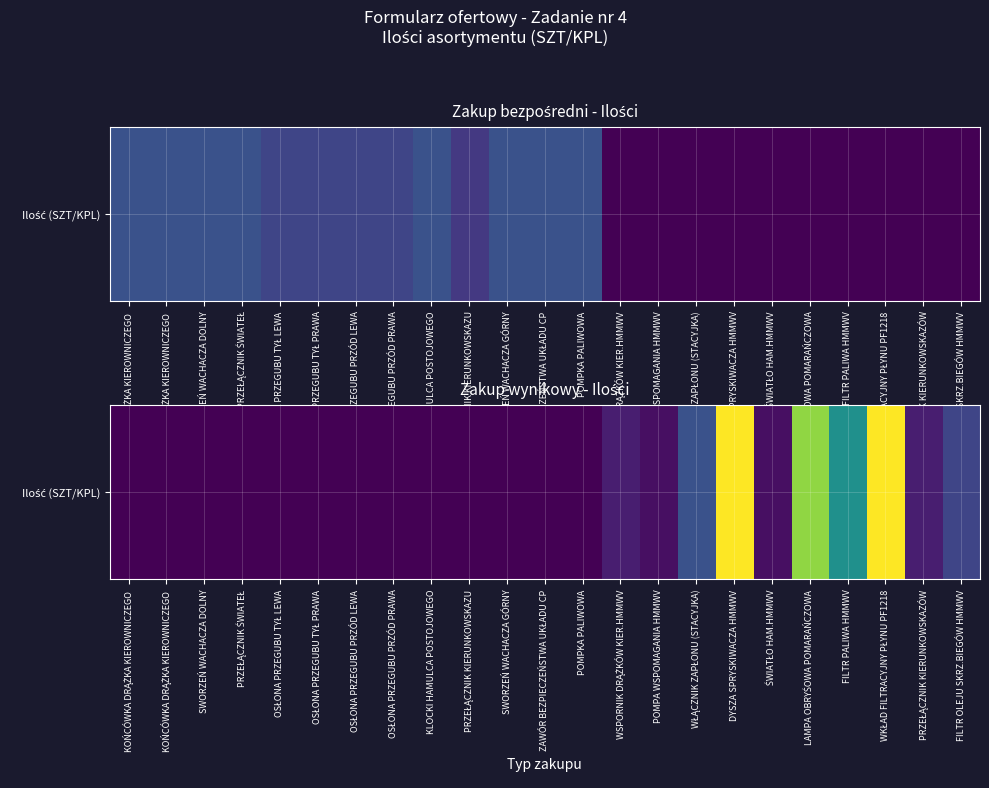

True or false: the data shows 0 at KLOCKI HAMULCA POSTOJOWEGO.

True